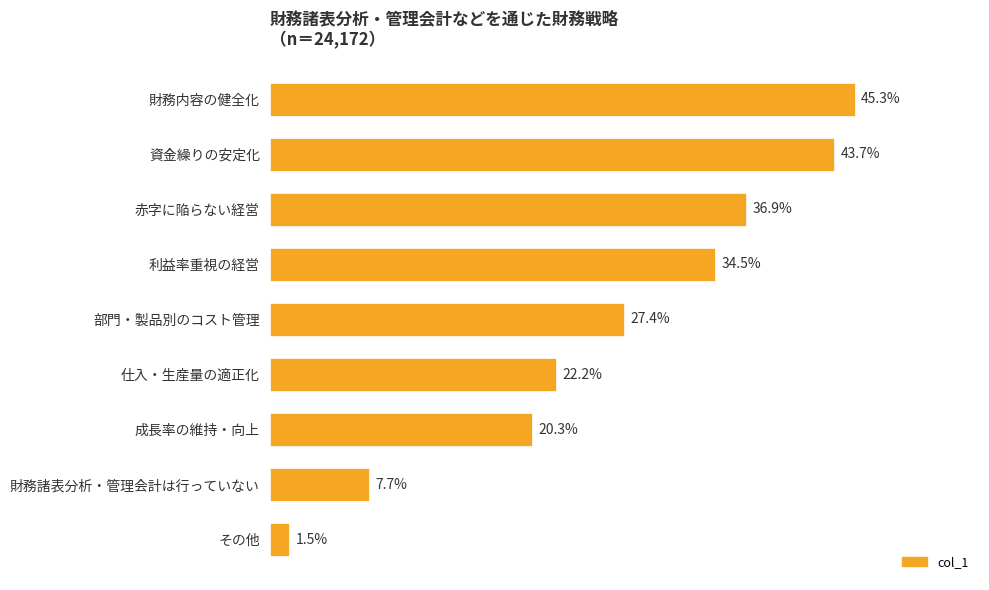

Does the chart contain any negative values?

No